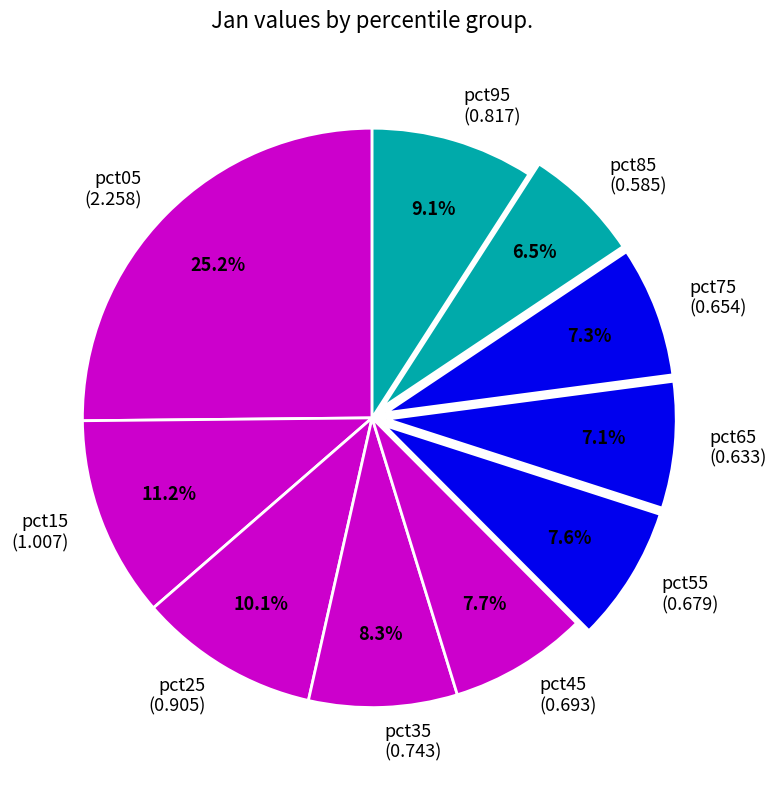

To the nearest percent, what is the average slice percentage?

10%